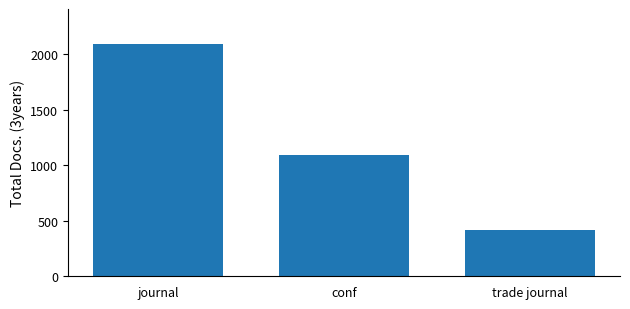

Reading left to right, transcribe all the data shown in this chart.

2091	1093	416